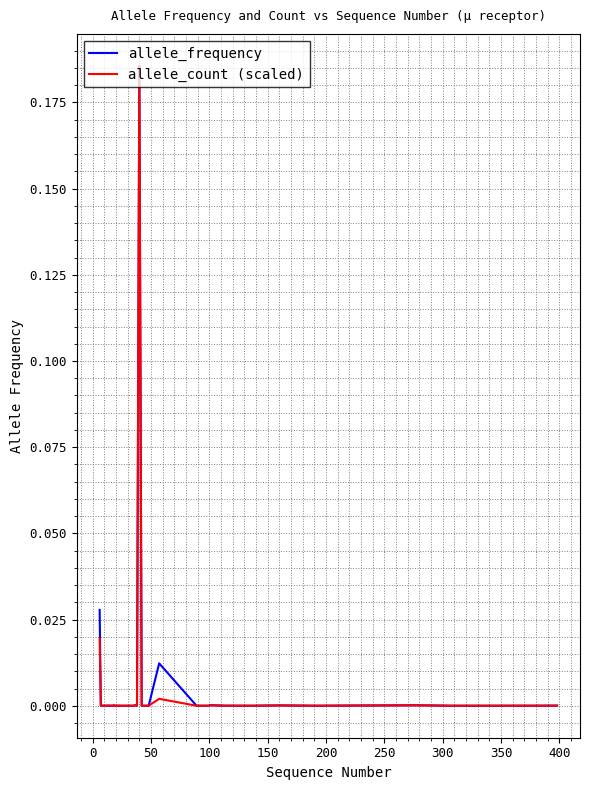

Which series has the largest total across all categories?

allele_frequency